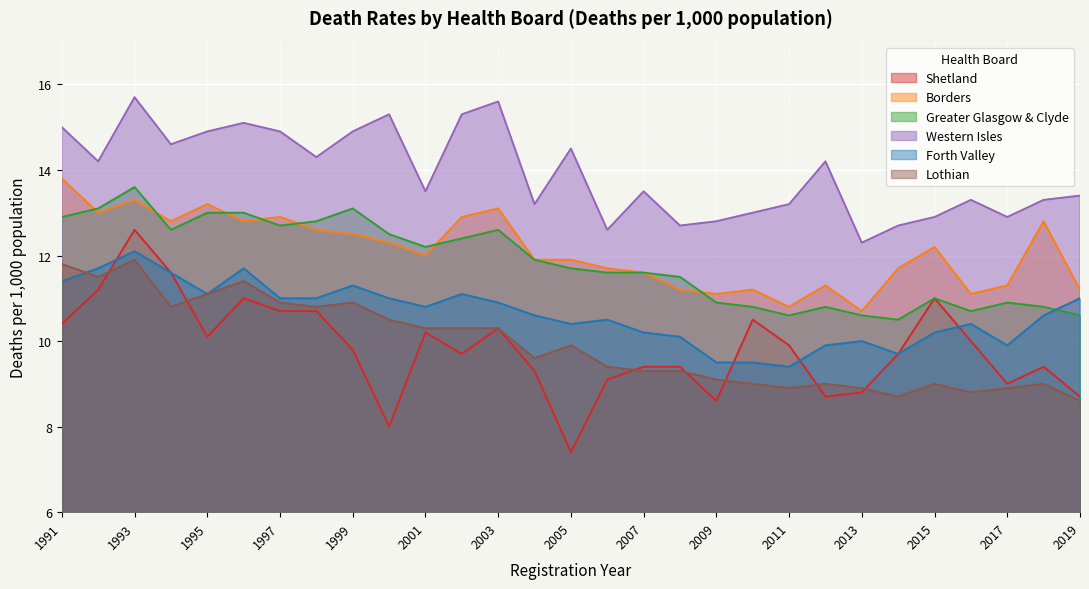

What is the average value of the Western Isles series?

13.9